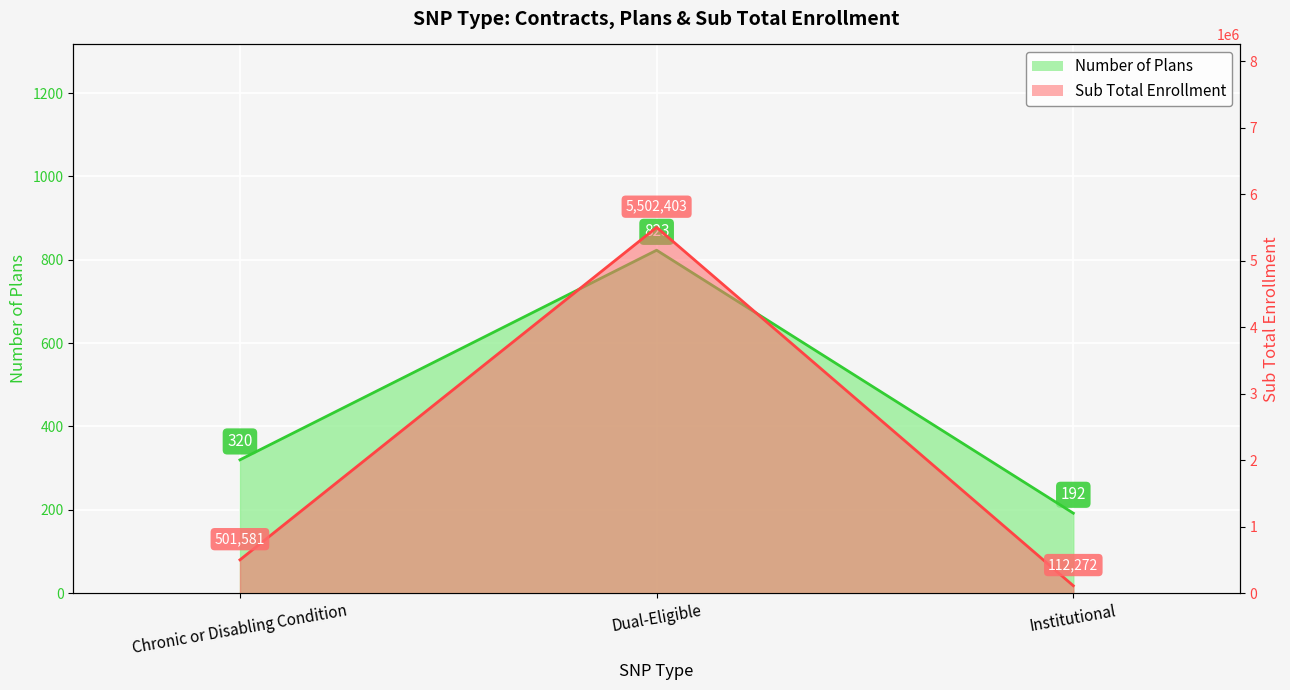

At how many categories does at least one series exceed 4808166?

1